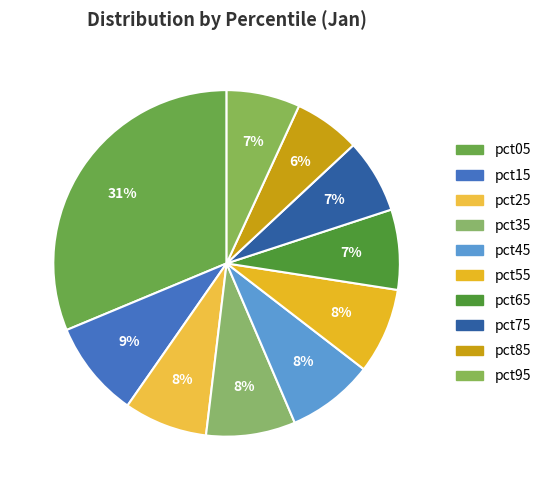

Between pct05 and pct85, which is larger?

pct05